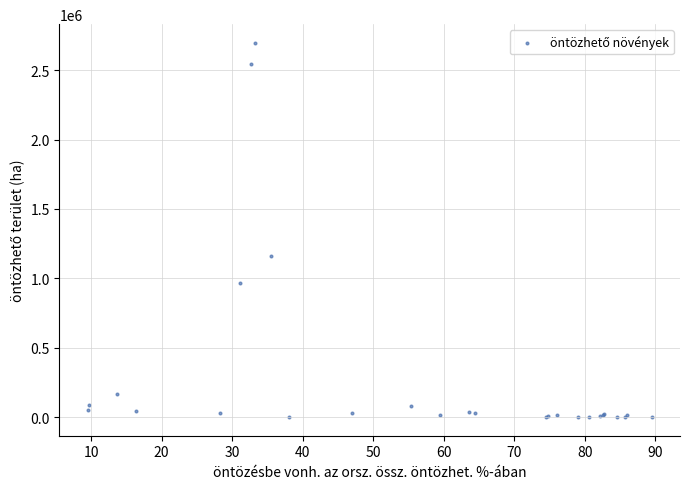

What Y value in the scatter plot is closest to 1348453?

1163199